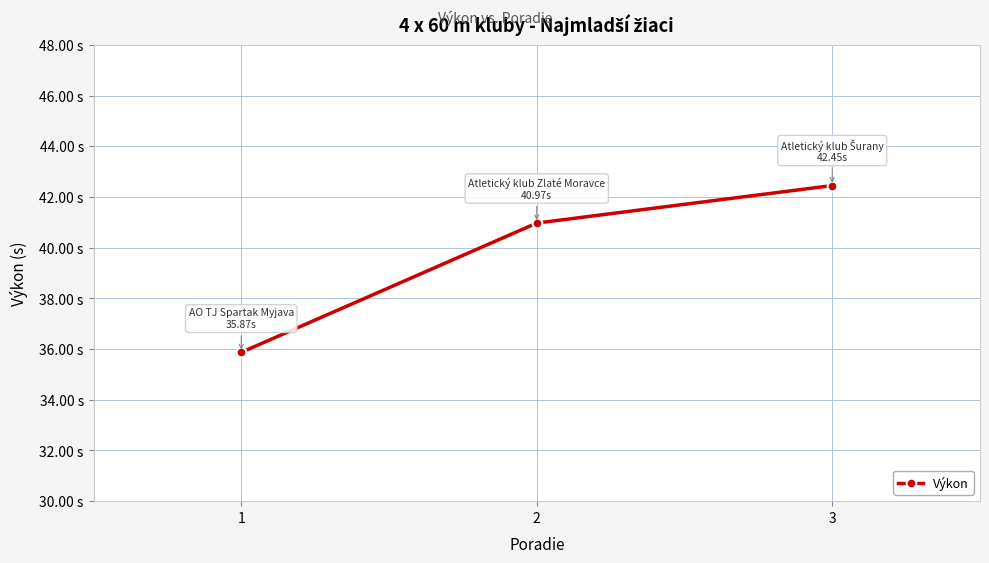

Which label corresponds to the smallest value in the chart?

1